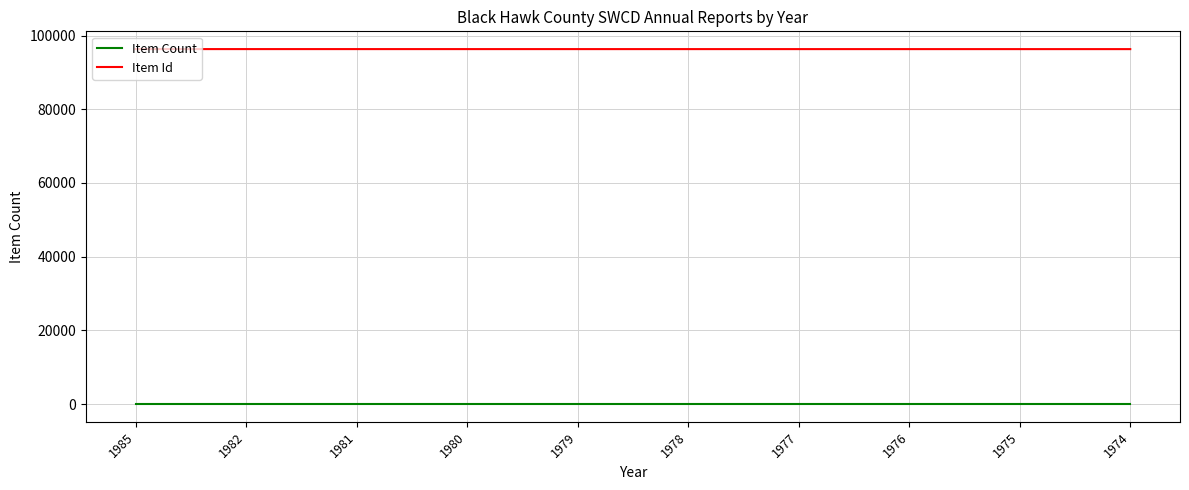

At 1975, list the series in order from smallest to largest.

Item Count, Item Id